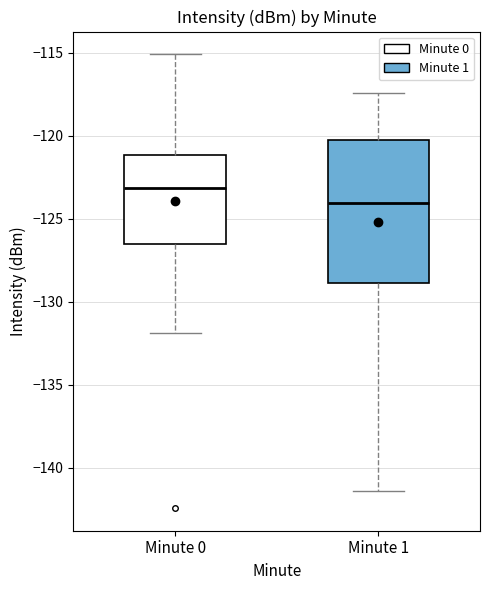

Comparing the boxes themselves (not the whiskers), which one is the tallest?

Minute 1